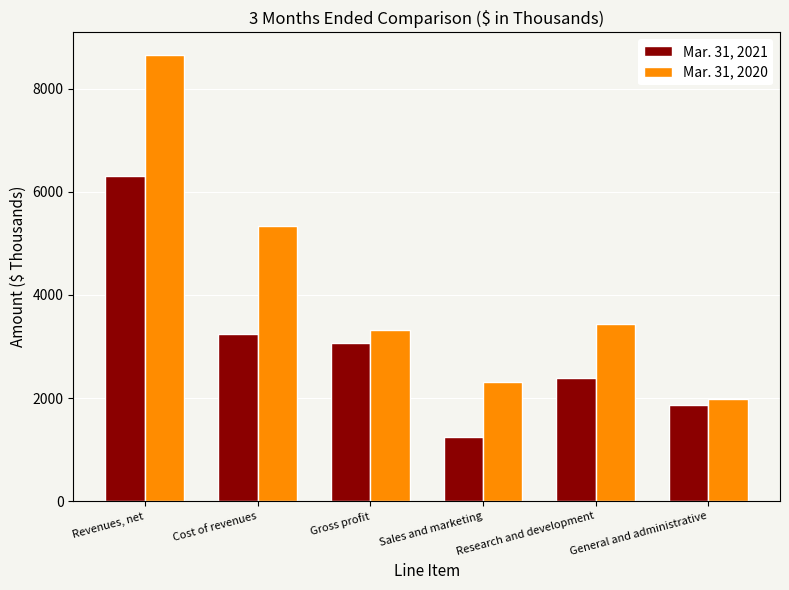

How many data points does each series have?

6